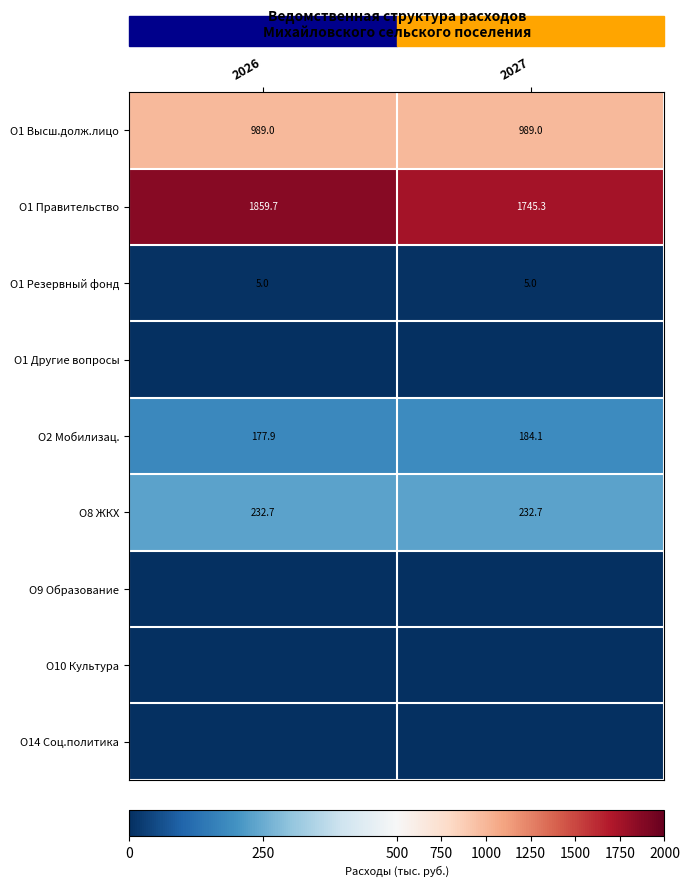

Which category has the highest value across all series?

2026